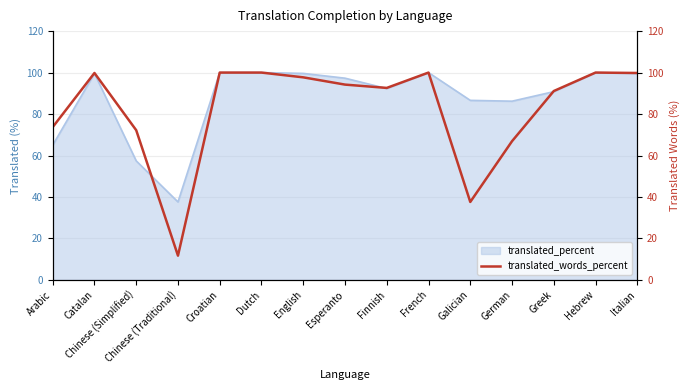

What is the greatest value displayed?

100.0